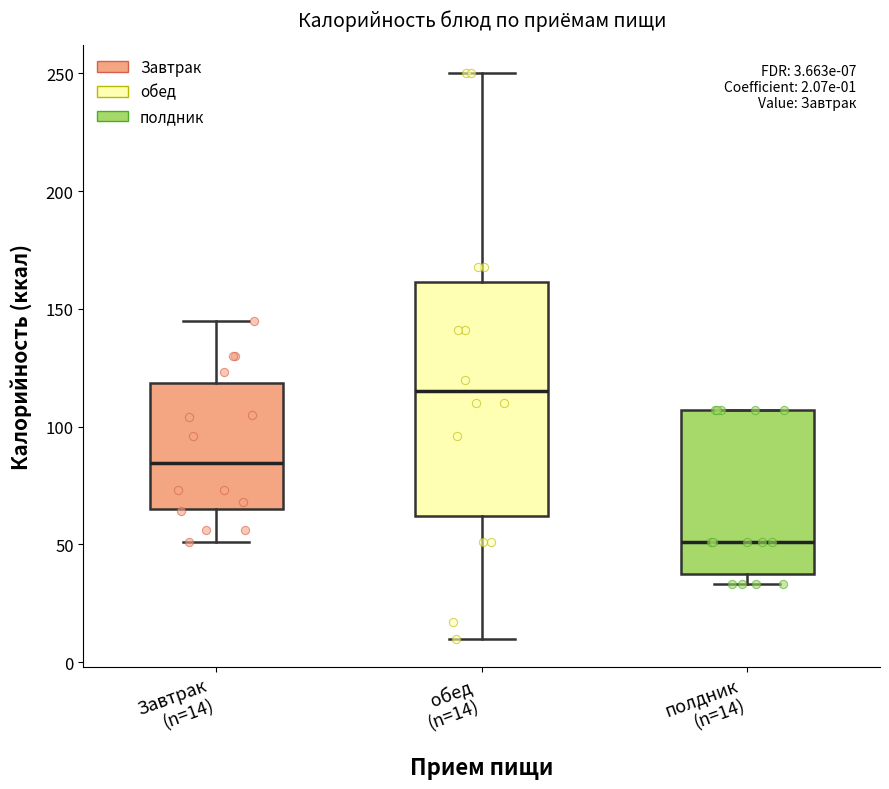

Which box is the tallest, from its lower edge to its upper edge?

обед (n=14)